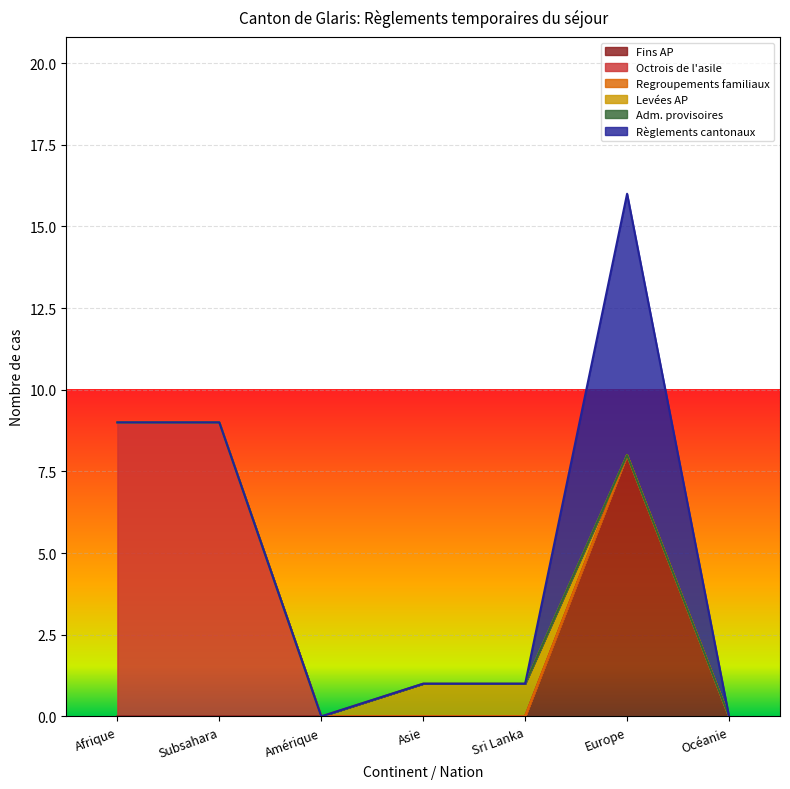

Which has a higher value, Subsahara or Amérique?

Subsahara